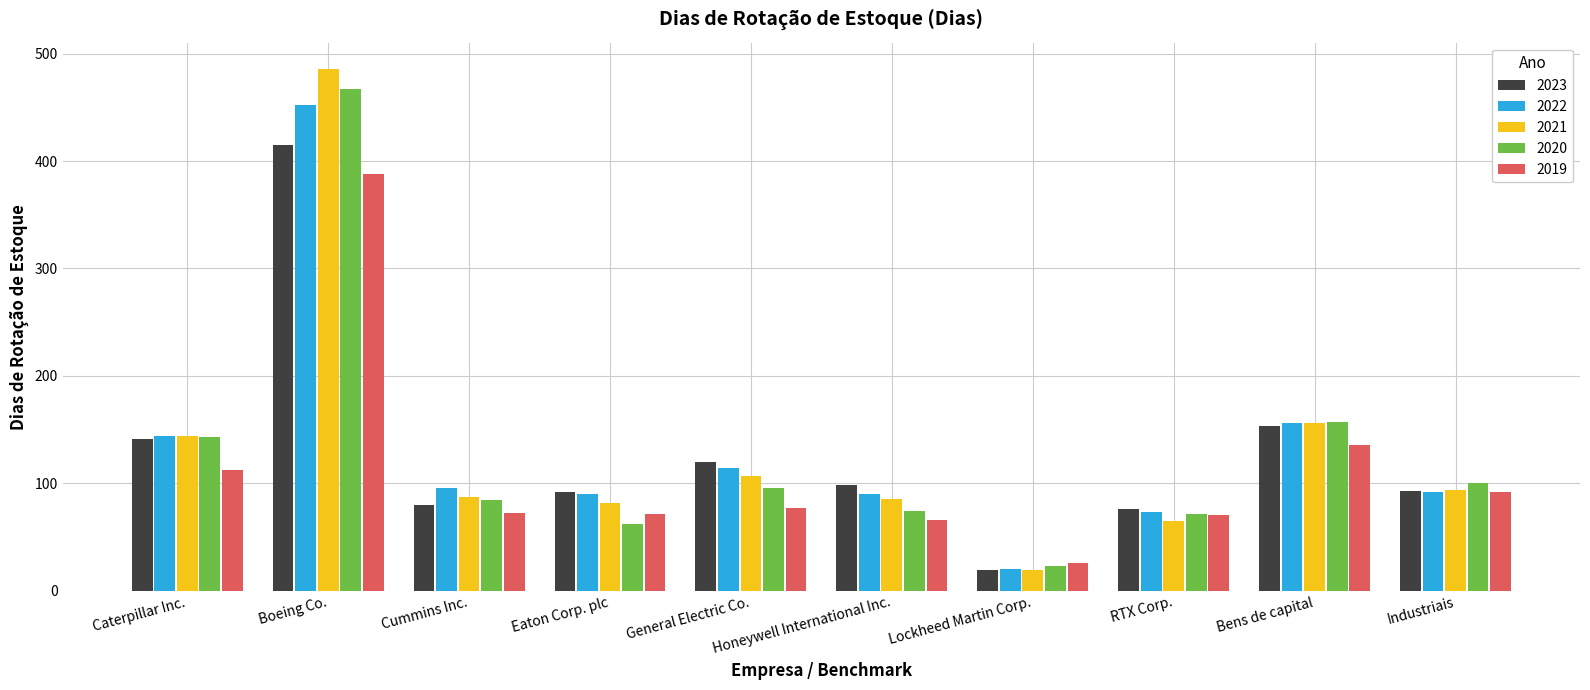

At General Electric Co., list the series in order from smallest to largest.

2019, 2020, 2021, 2022, 2023